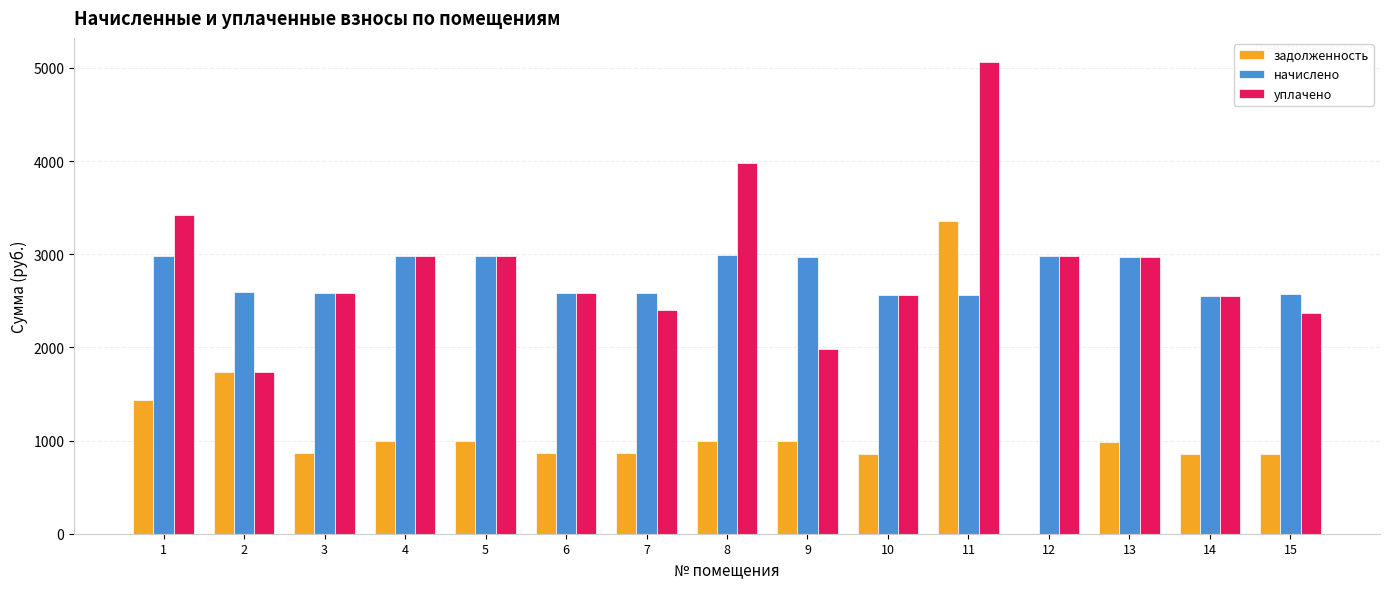

Which series changed the most between 8 and 10?

уплачено